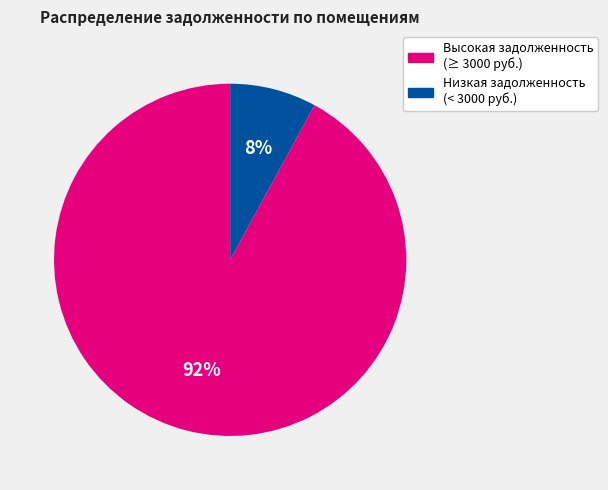

Which has a higher value, Высокая задолженность (≥ 3000 руб.) or Низкая задолженность (< 3000 руб.)?

Высокая задолженность (≥ 3000 руб.)